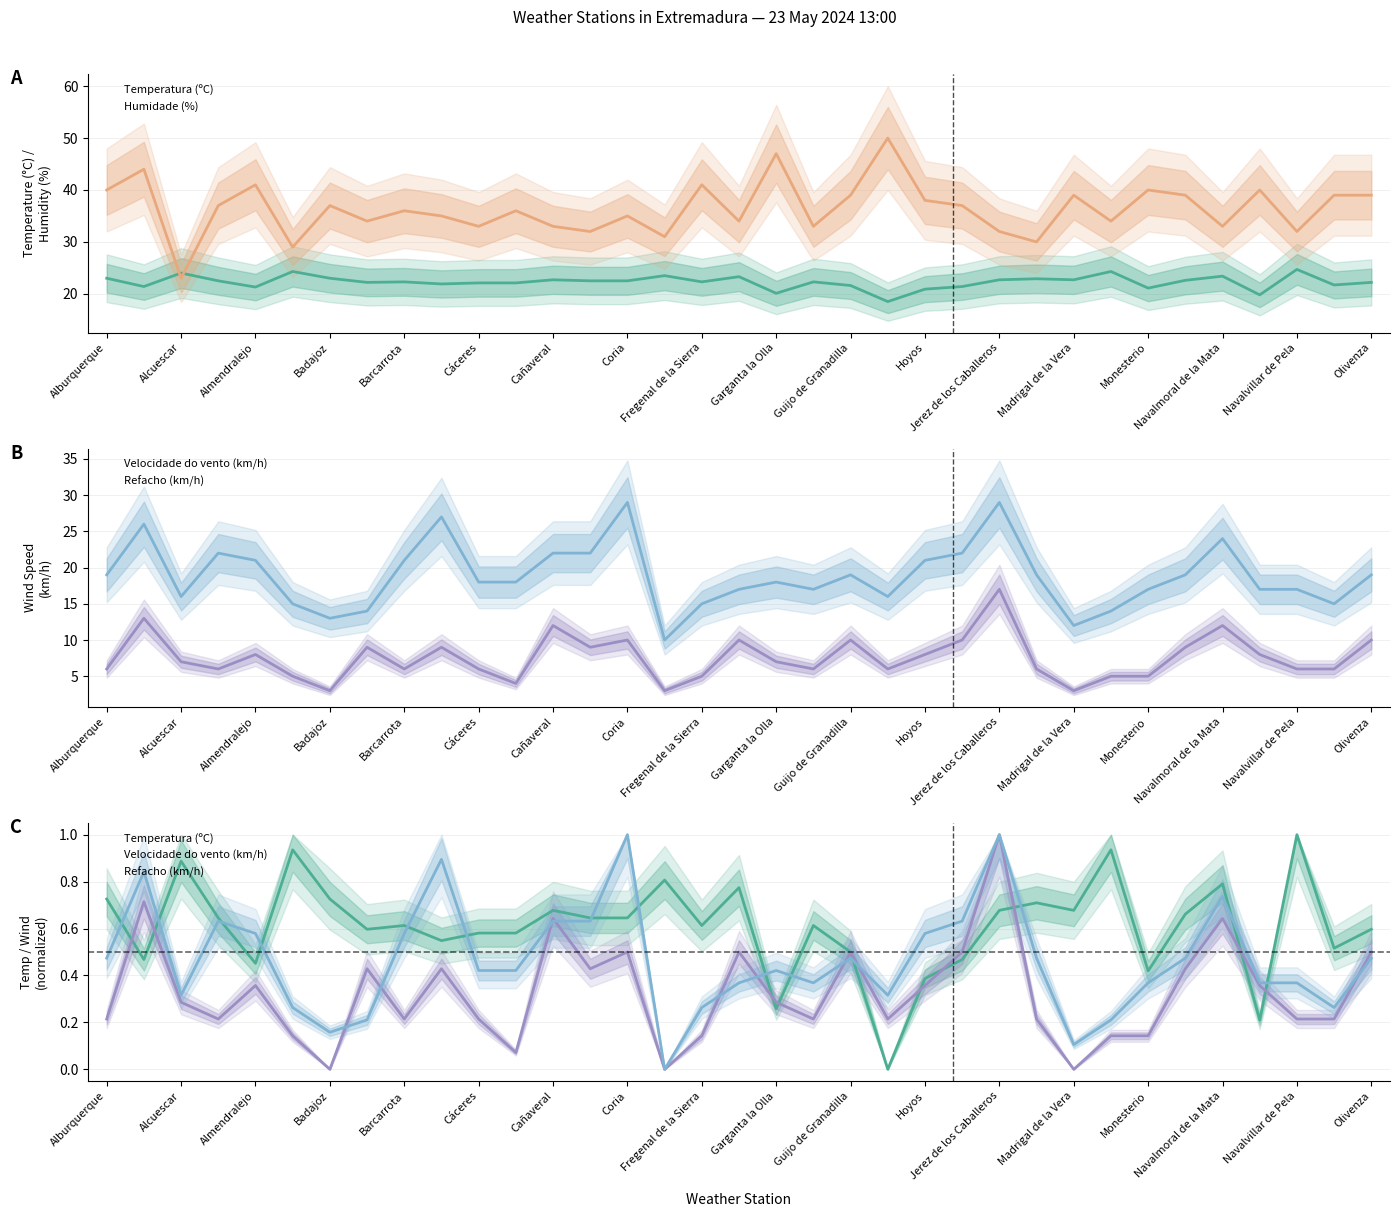

Where does the Refacho (km/h) series first go above 18?

Alburquerque